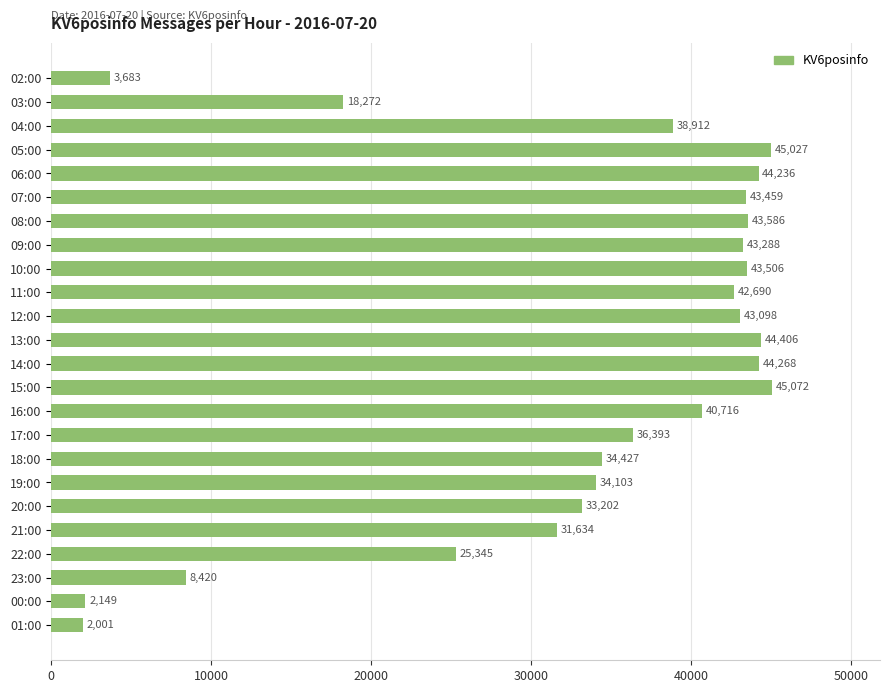

Where is the data nearest to the value 23536?

22:00